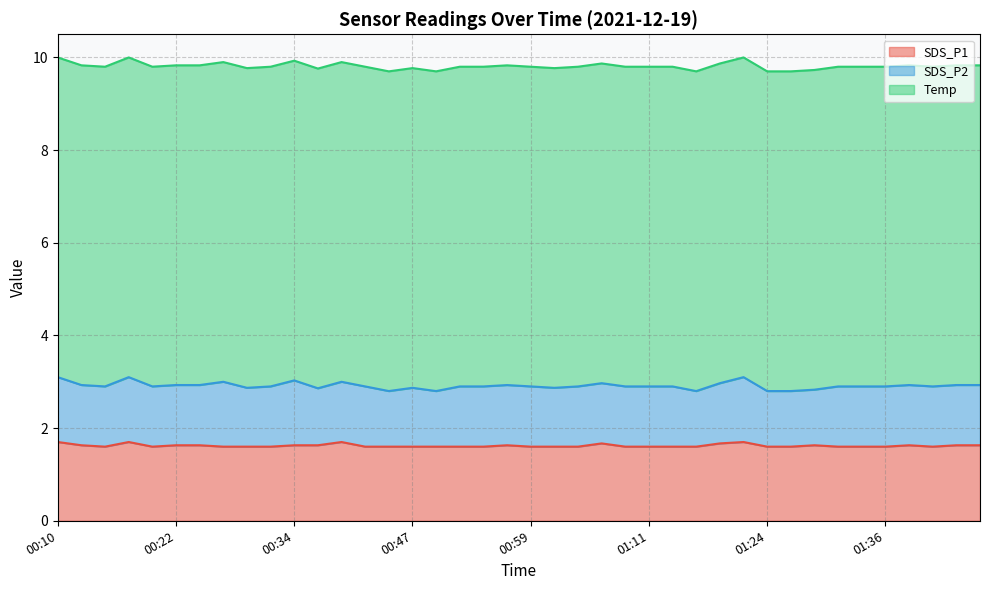

The Temp series shows 6.9 at 00:17. True or false?

True